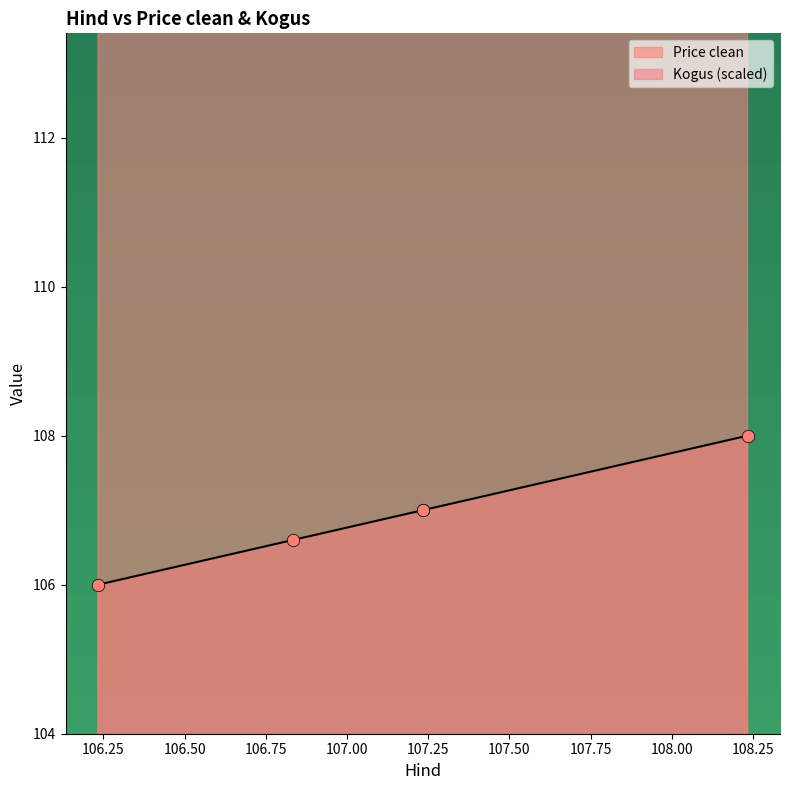

Which series reaches the minimum Y coordinate?

Price clean